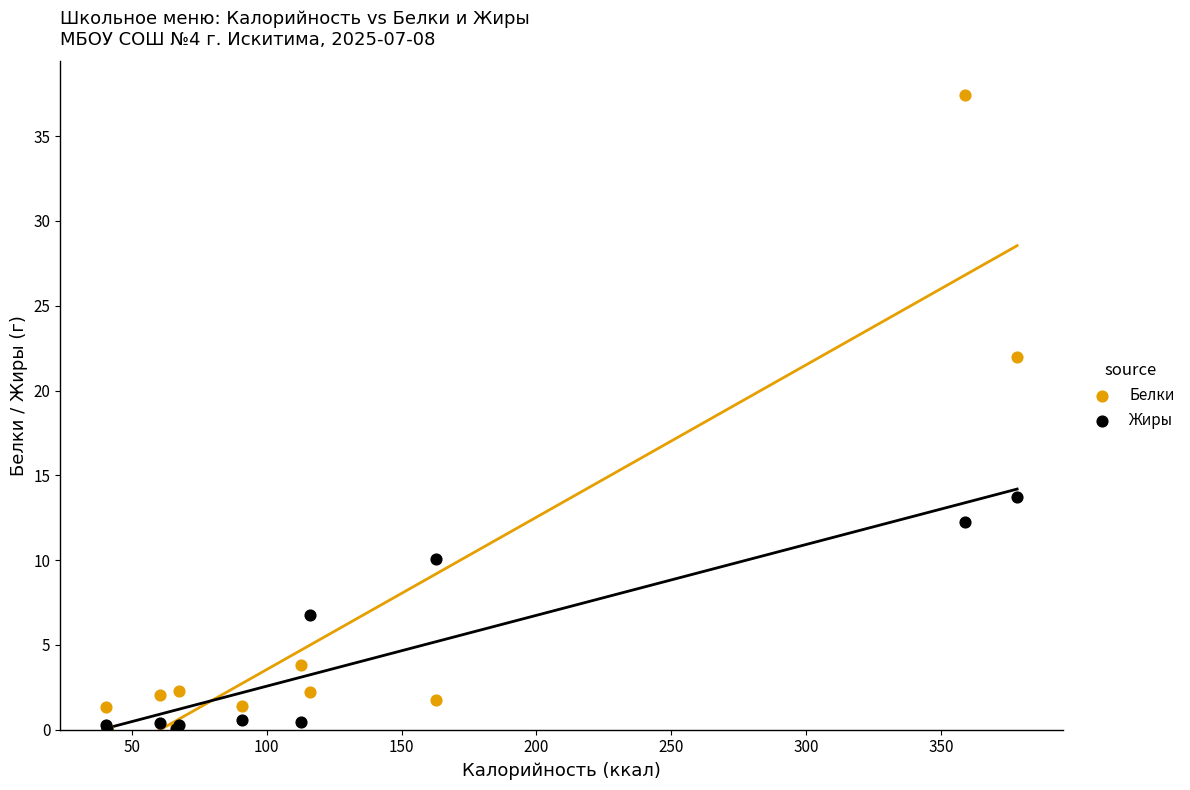

Which series has the largest Y range (max minus min)?

Белки